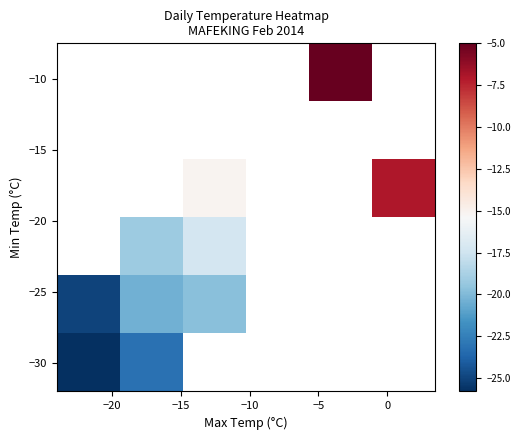

At how many categories does at least one series exceed -7?

1